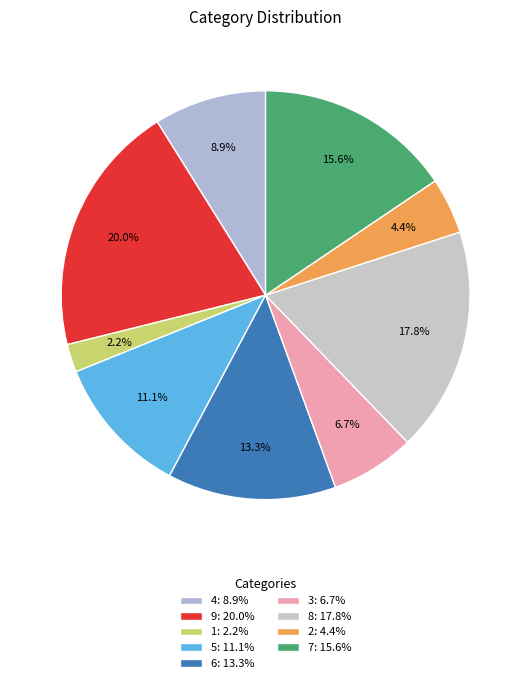

Is there any slice that represents more than half of the pie?

No